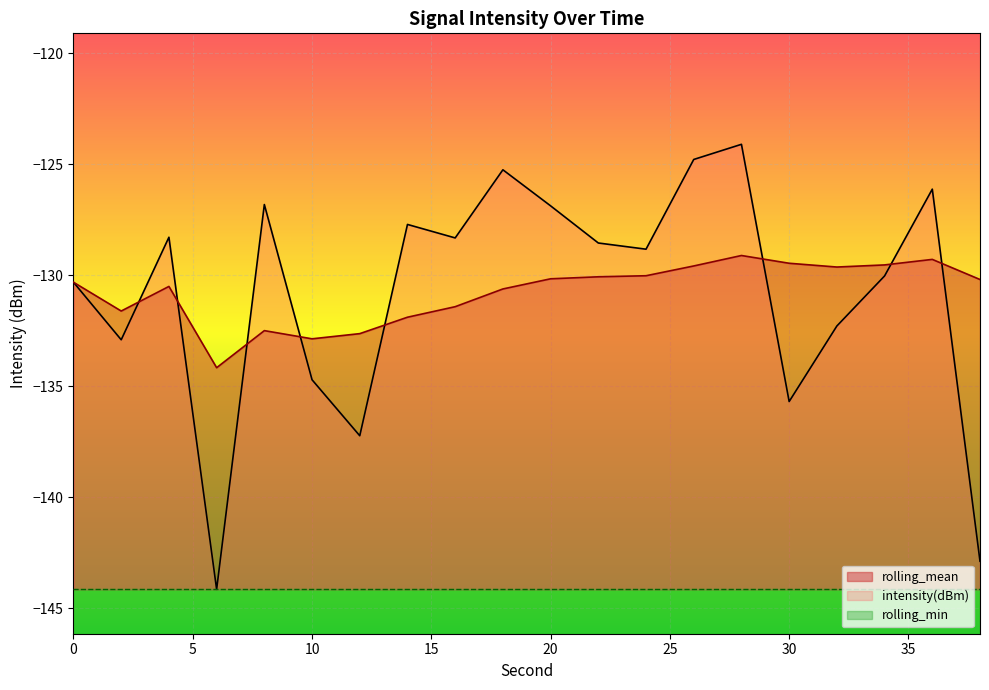

Where is intensity(dBm) nearest to the value -134?

10